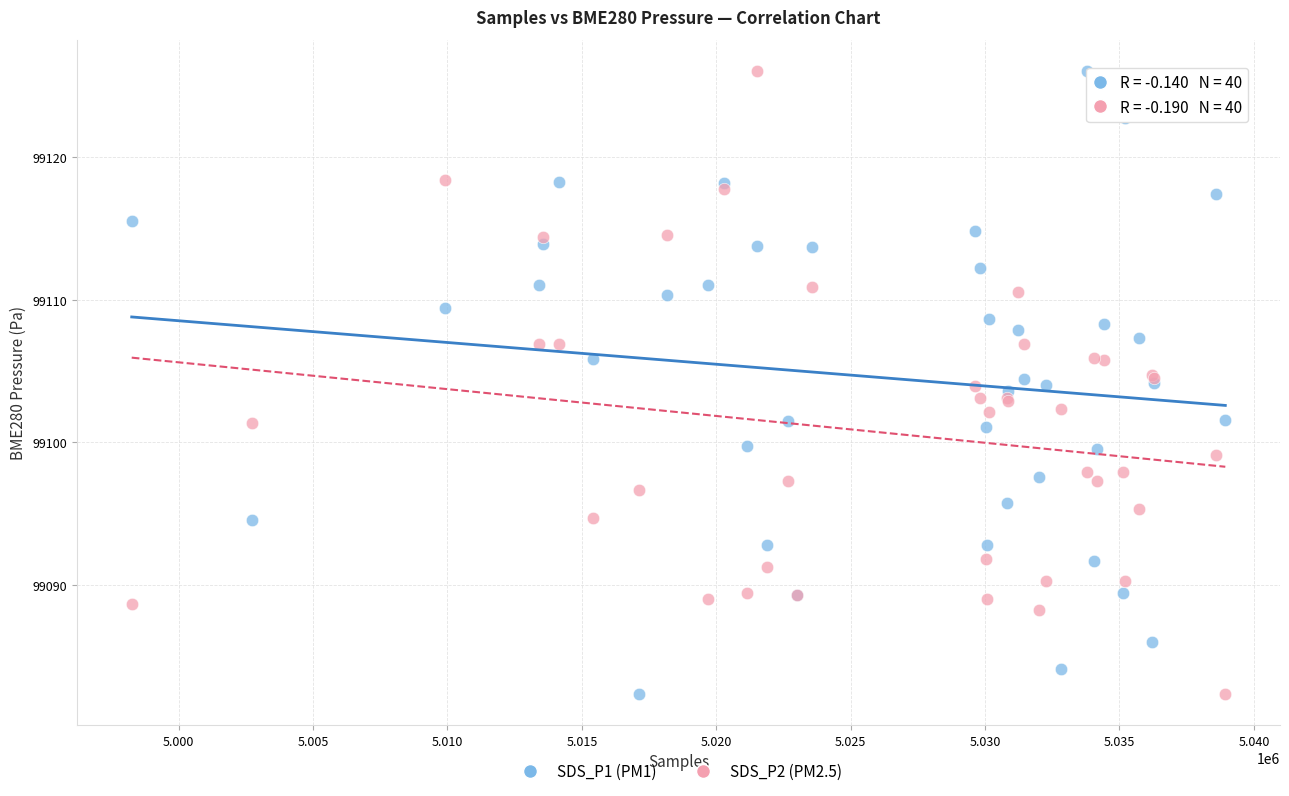

What is the X range (max minus min) for the scatter plot?

40683.0